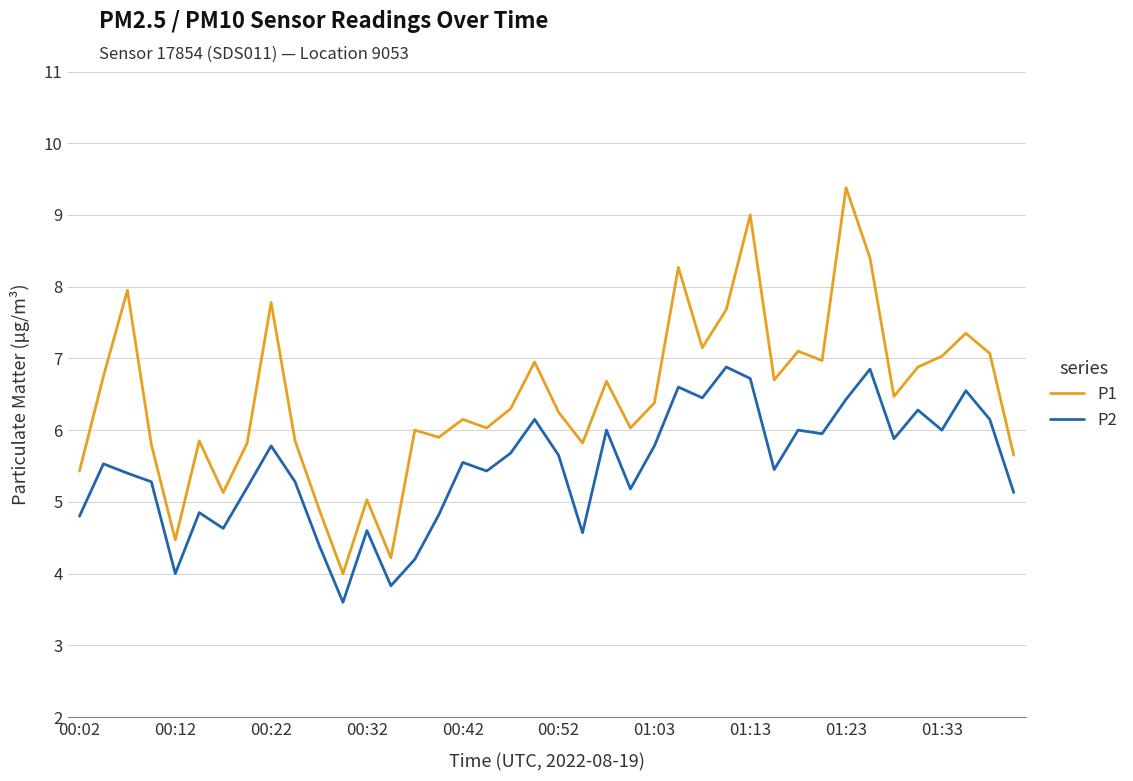

What is the minimum value shown in the chart?

3.6